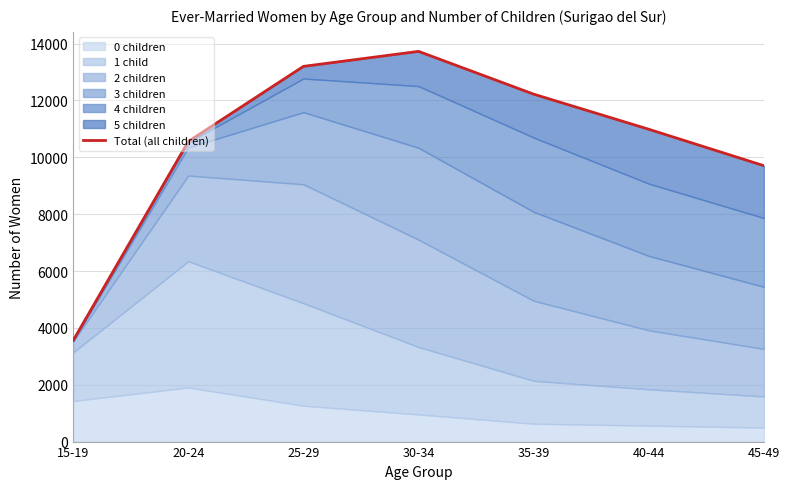

What is the label of the 6th point from the left?

40-44